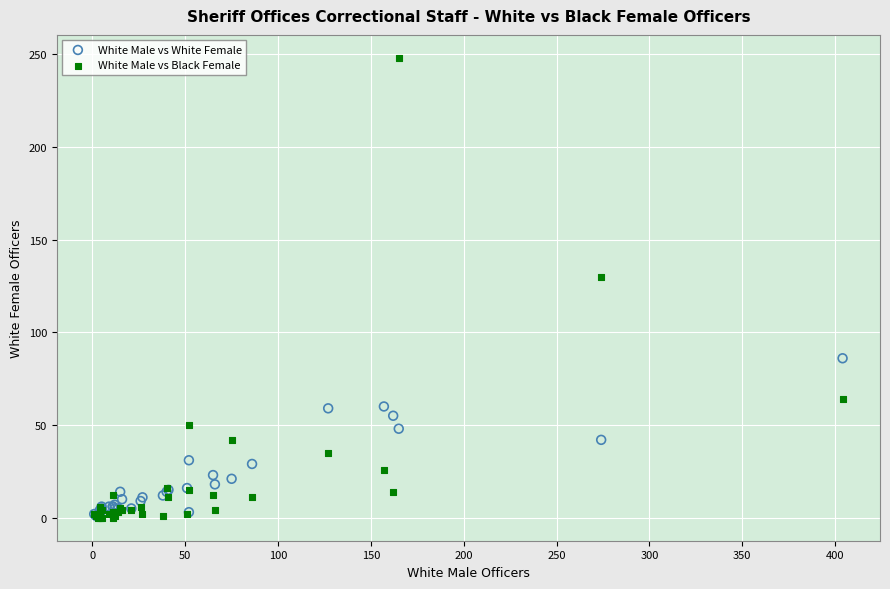

In the White Male vs Black Female series, what Y value is closest to 124?

130